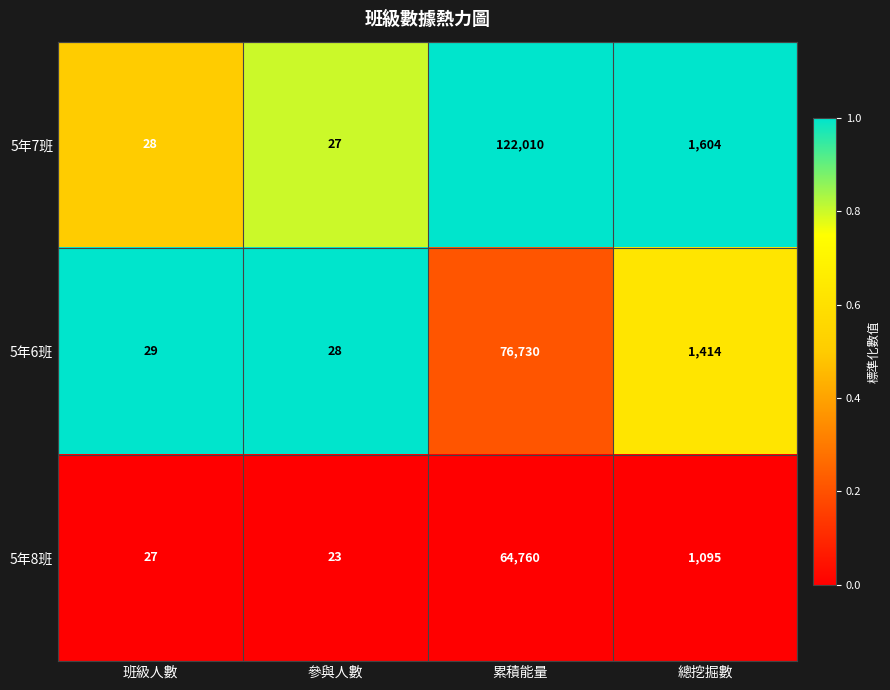

True or false: 5年8班 has a value of 14 at 參與人數.

False